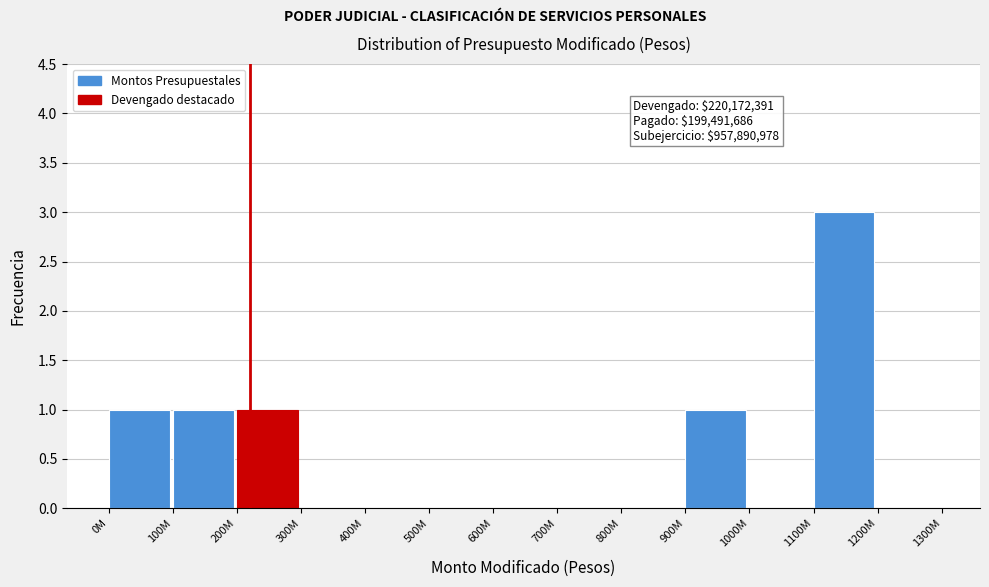

Reading left to right, transcribe all the data shown in this chart.

0M=1	100M=1	200M=1	300M=0	400M=0	500M=0	600M=0	700M=0	800M=0	900M=1	1000M=0	1100M=3	1200M=0